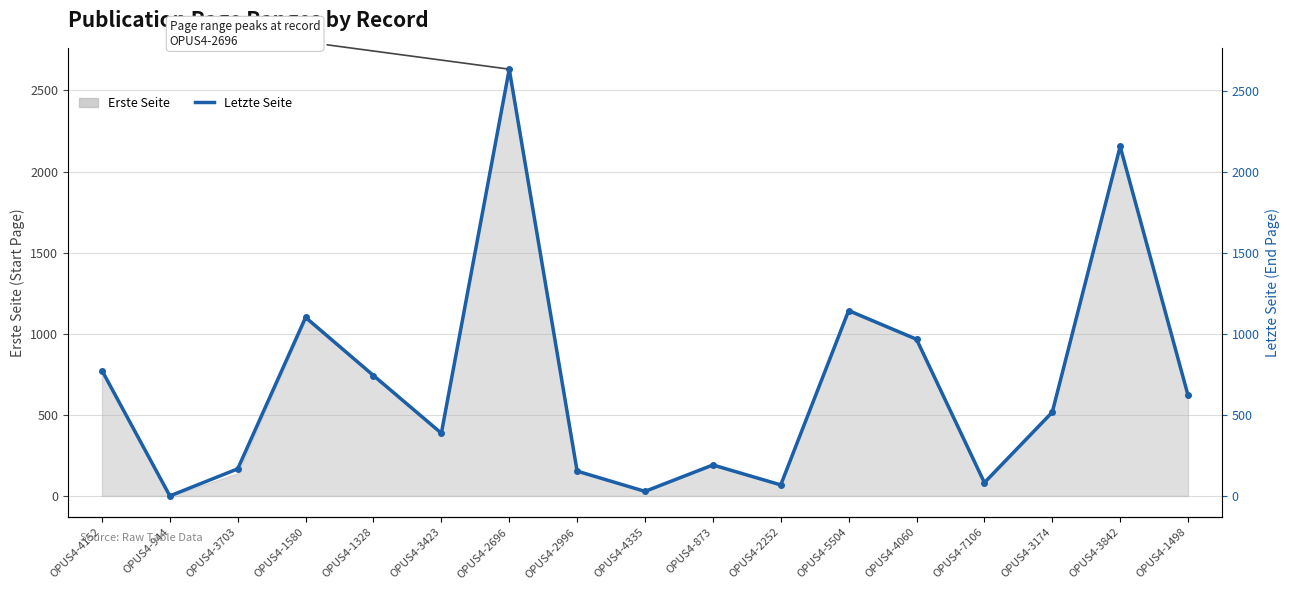

How many interior local peaks (higher than both neighbors) does the data have?

5